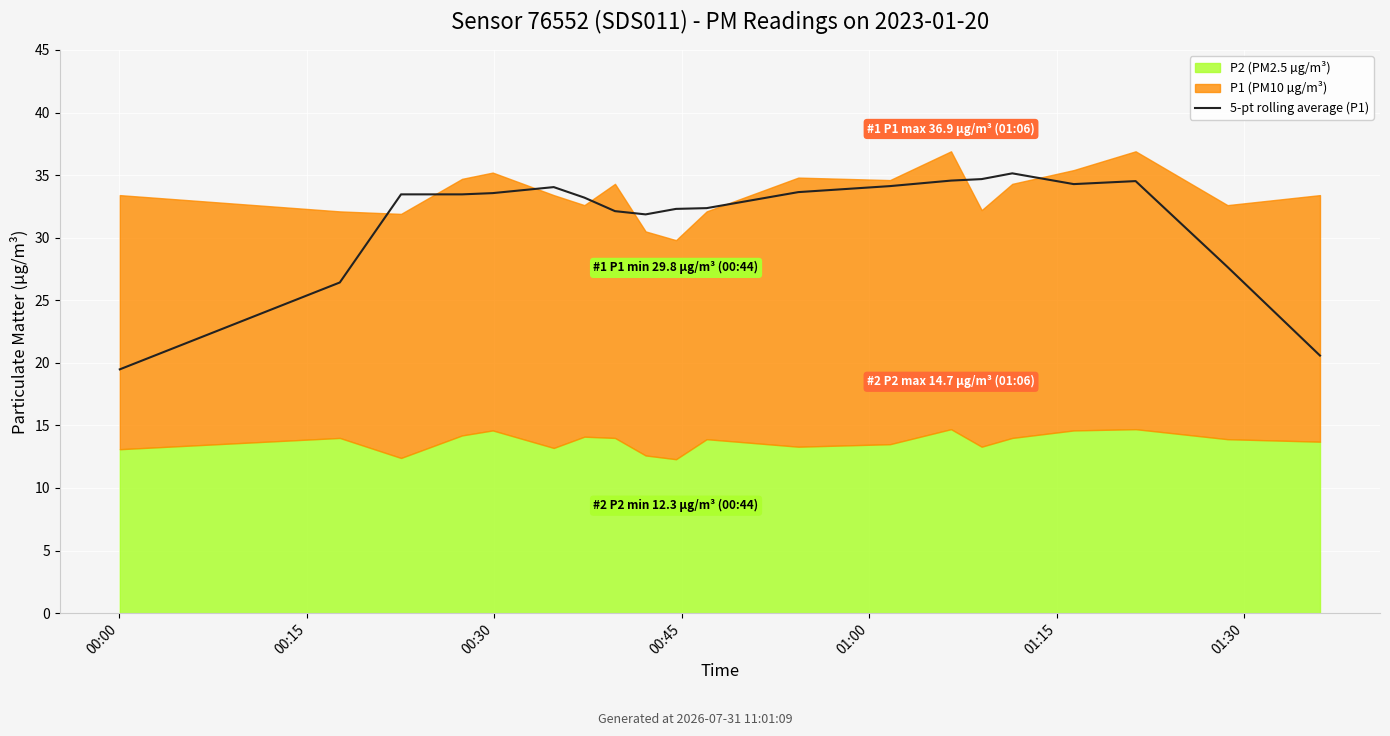

What position from the left is 00:30?

3